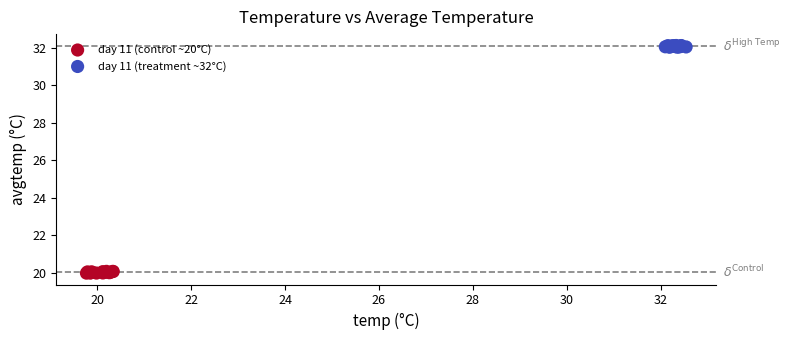

Which series contains the lowest Y value?

day 11 (control ~20°C)